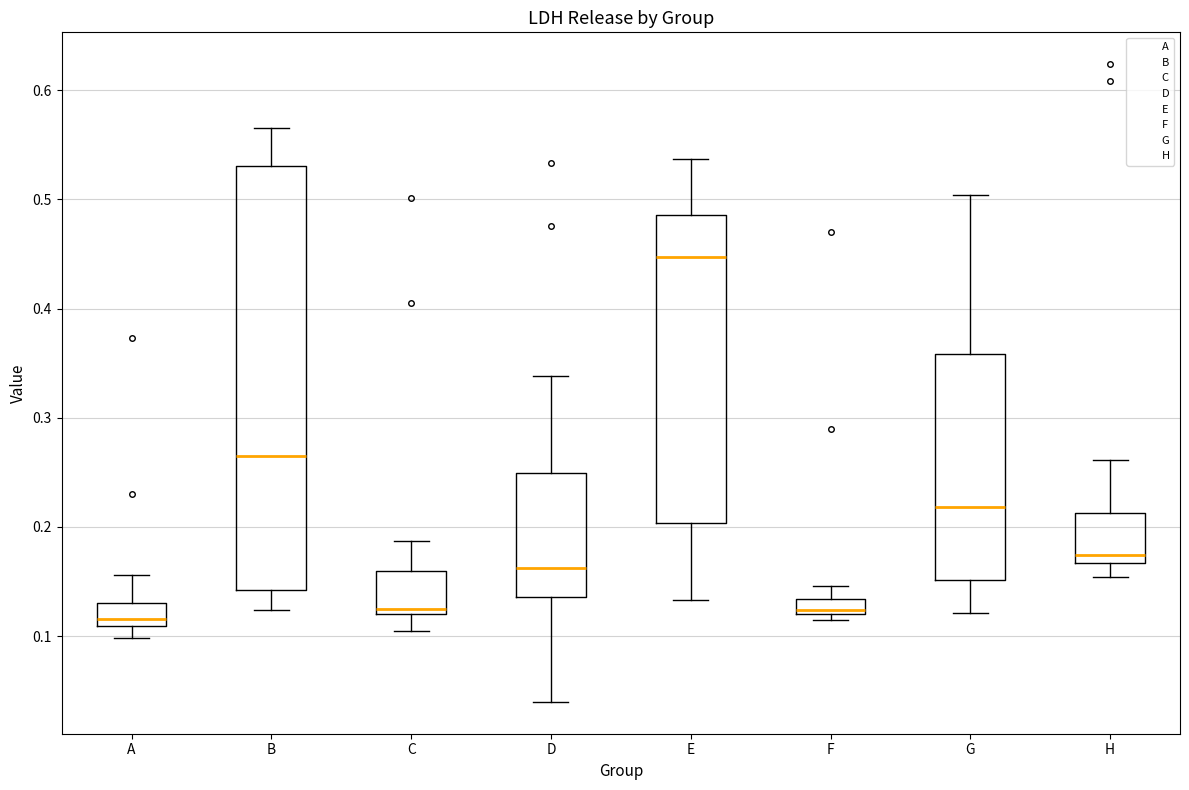

Where does the upper whisker of the box for D end on the y-axis? The values are not printed on the chart, so give them approximately, as read against the axis.

0.34